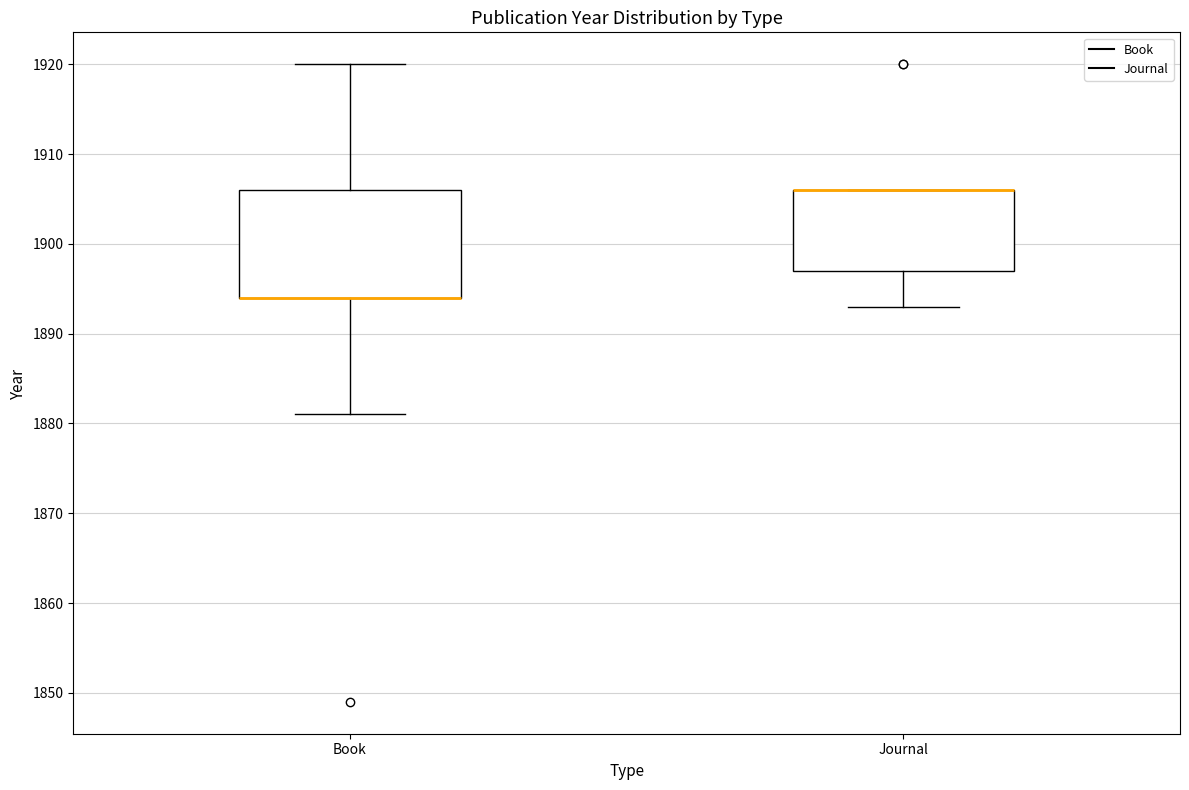

Where is the upper edge of the box for Book on the y-axis? The values are not printed on the chart, so give them approximately, as read against the axis.

1906